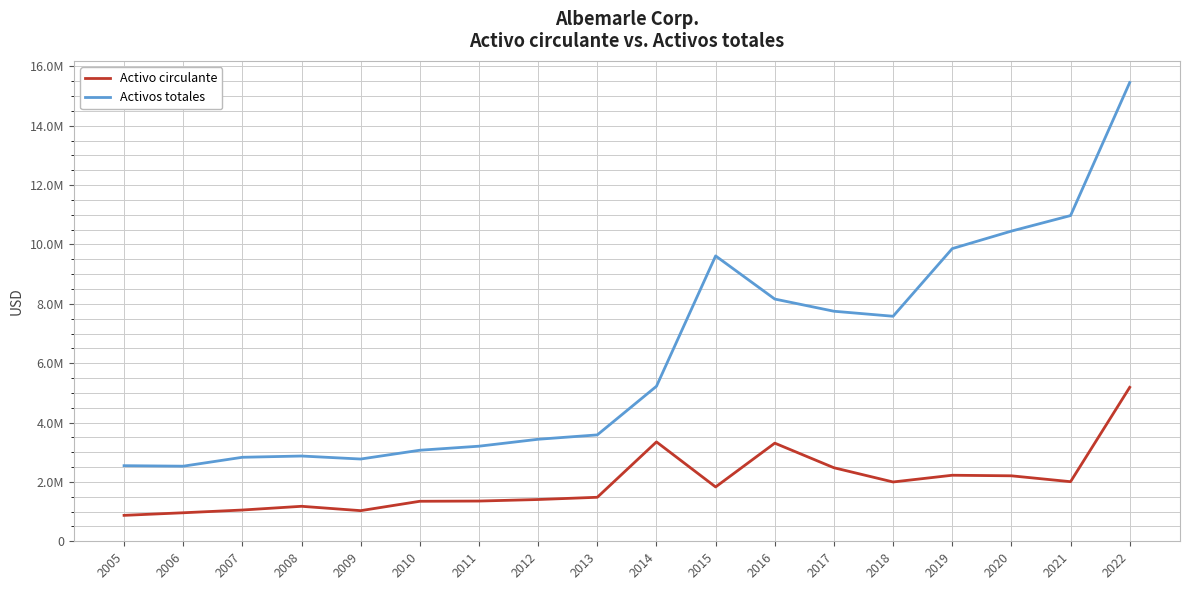

What is the sum of all Activo circulante values?

35281657